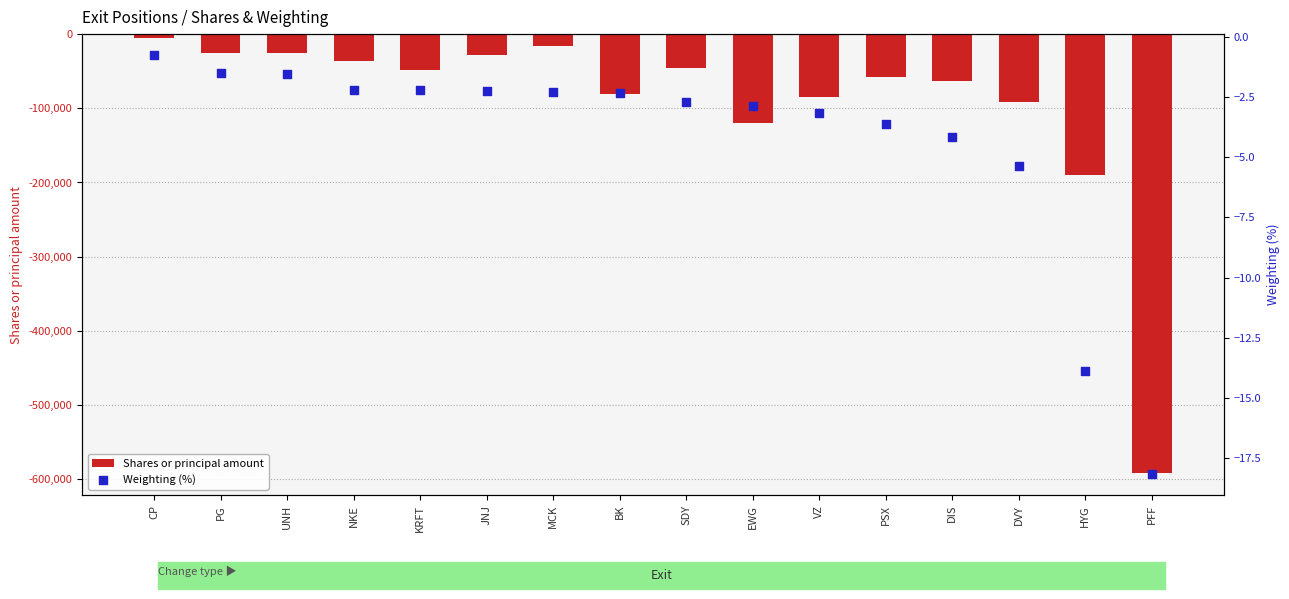

What are all the series names shown in the legend?

Shares or principal amount, Weighting (%)